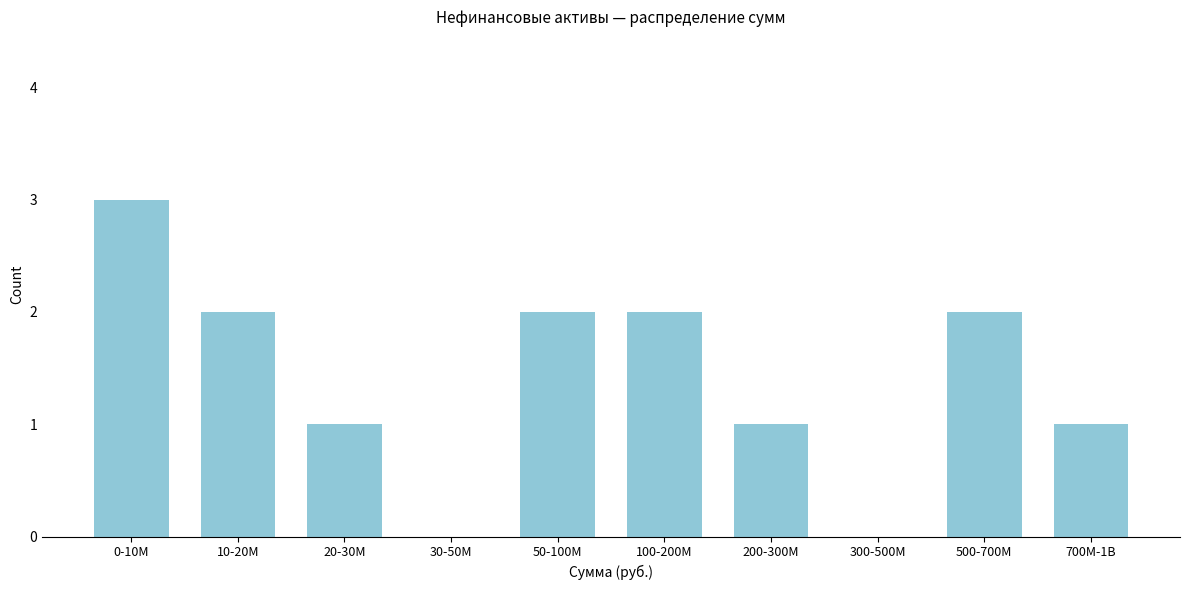

Reading left to right, what are all the values shown in this chart?

0-10M=3	10-20M=2	20-30M=1	30-50M=0	50-100M=2	100-200M=2	200-300M=1	300-500M=0	500-700M=2	700M-1B=1